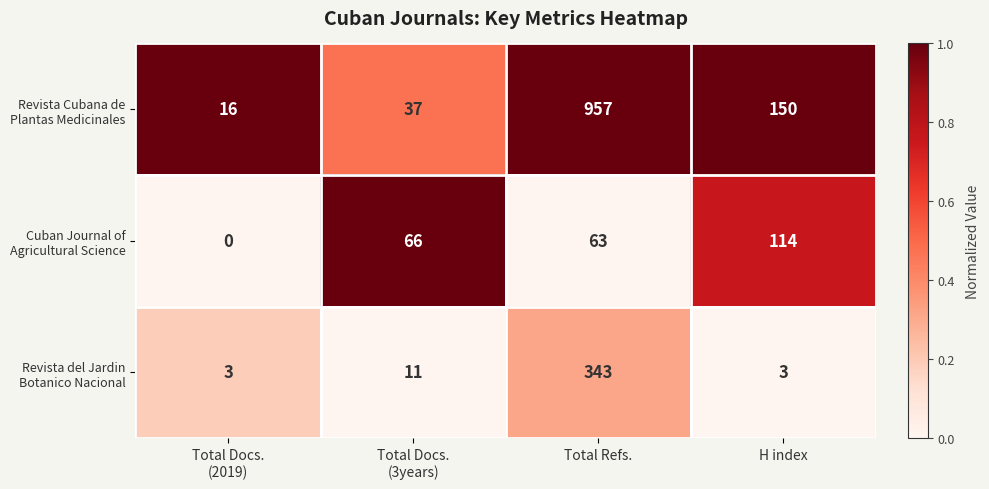

At which category is the sum across all series the highest?

Total Refs.